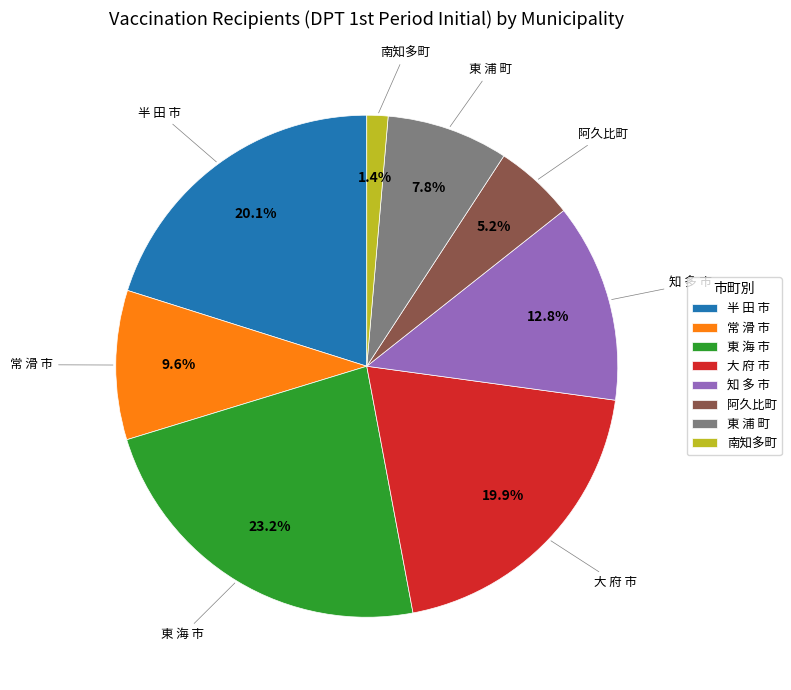

Between 半 田 市 and 阿久比町, which is larger?

半 田 市